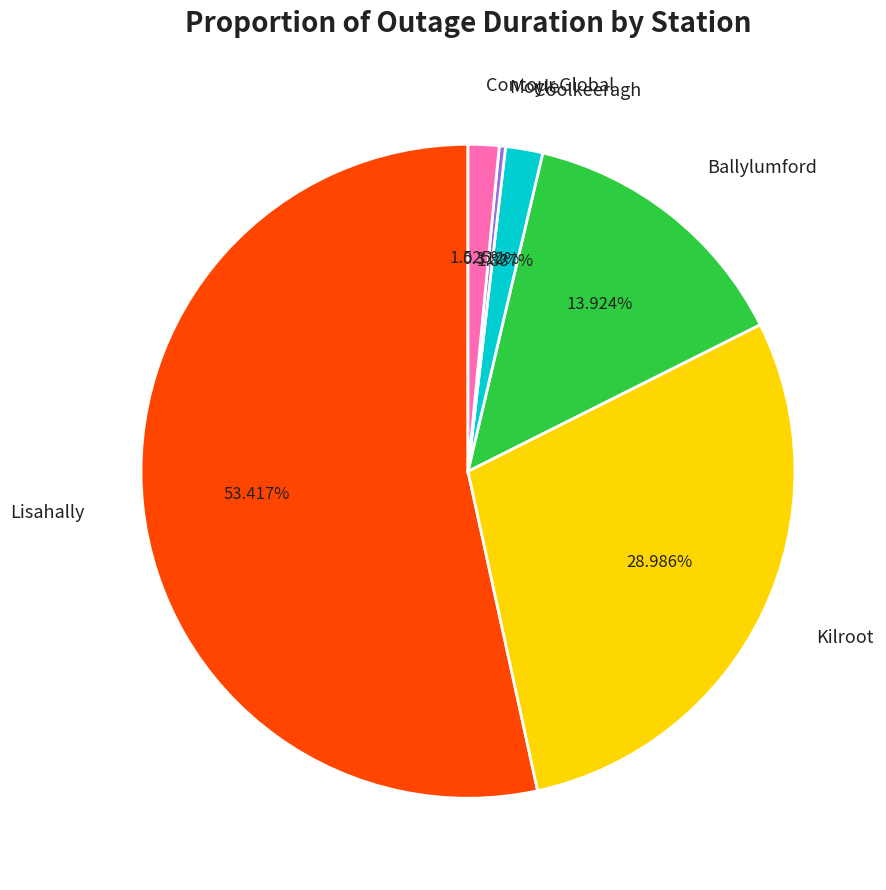

How many segments does this pie chart have?

6